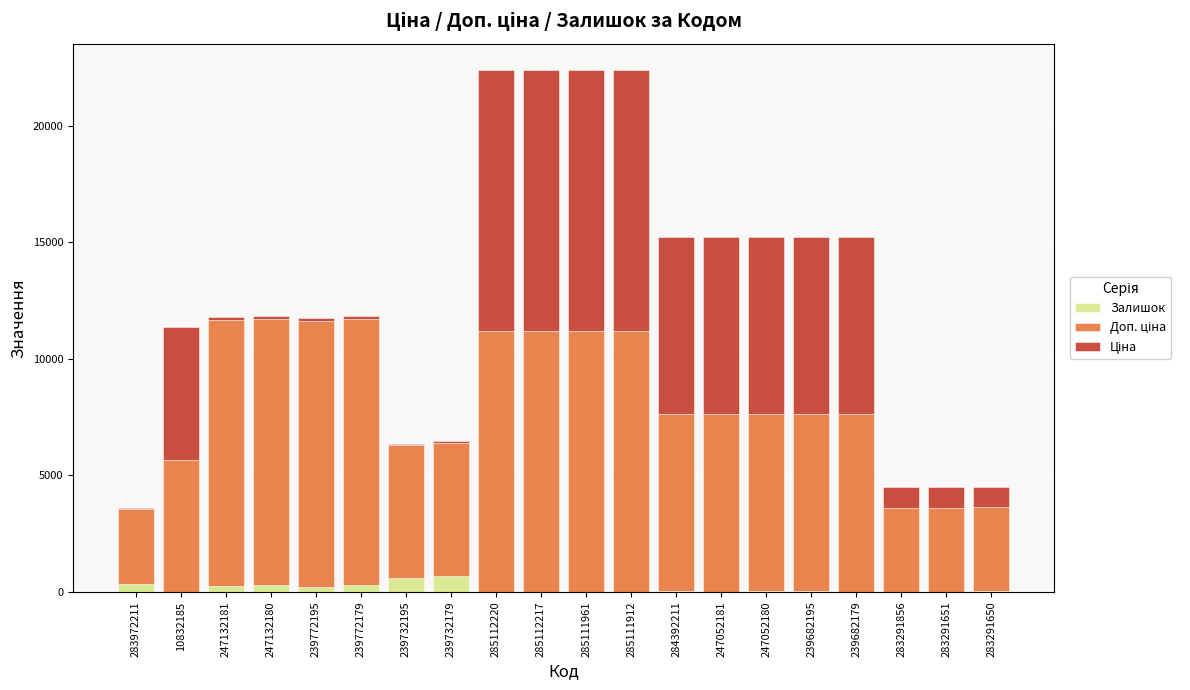

What is the sum of all Залишок values?

2989.0